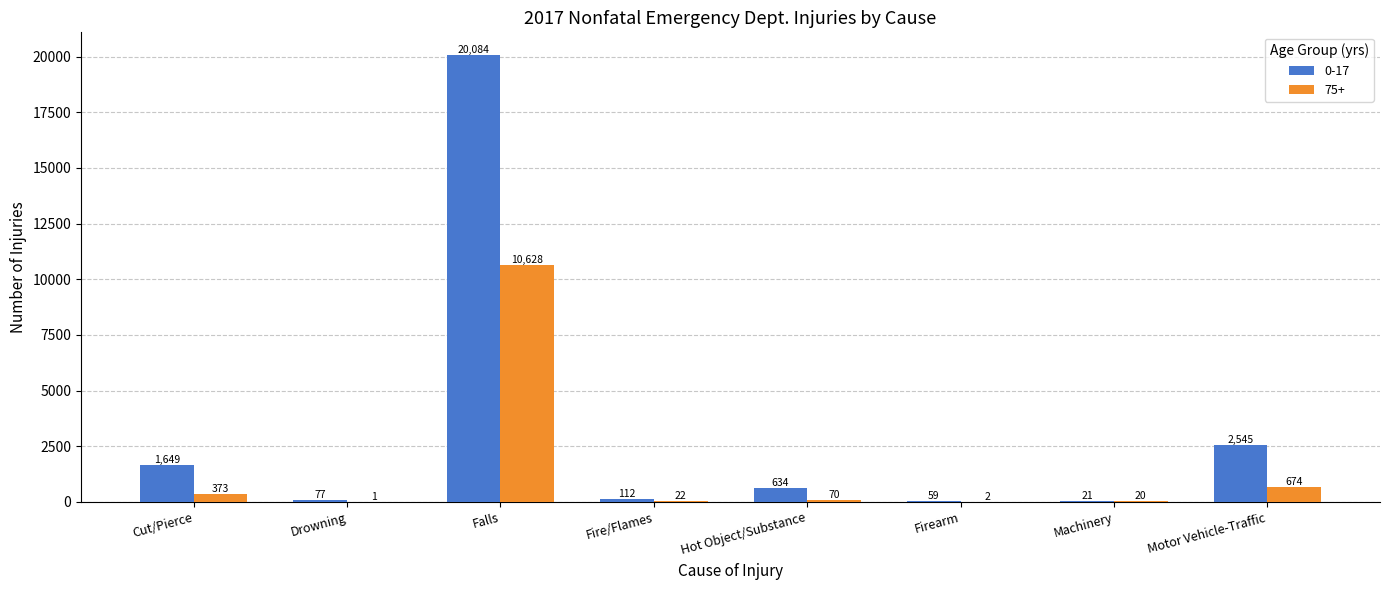

Which category has the highest value in the 75+ series?

Falls